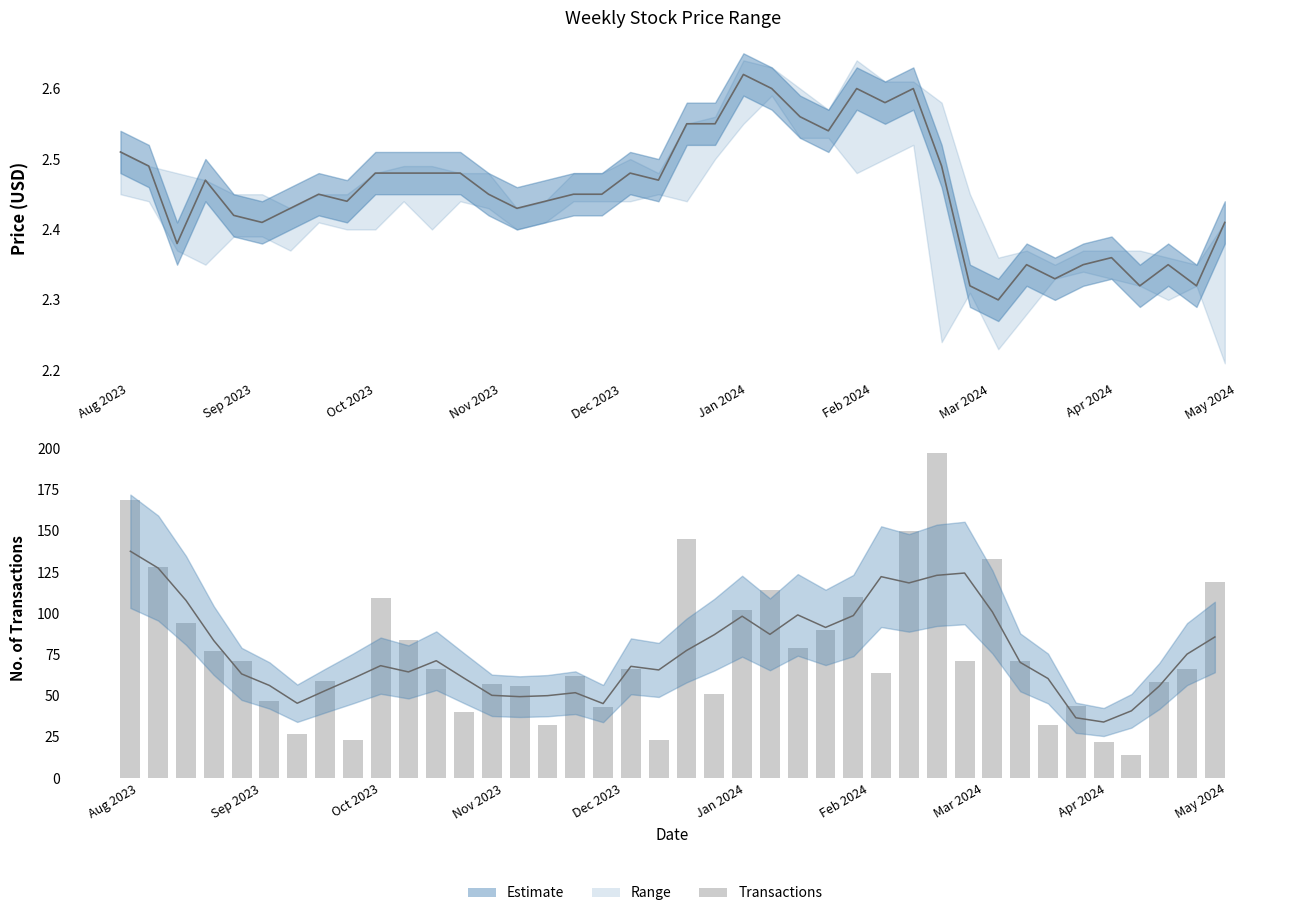

Which series has the largest total across all categories?

Trans (smoothed)